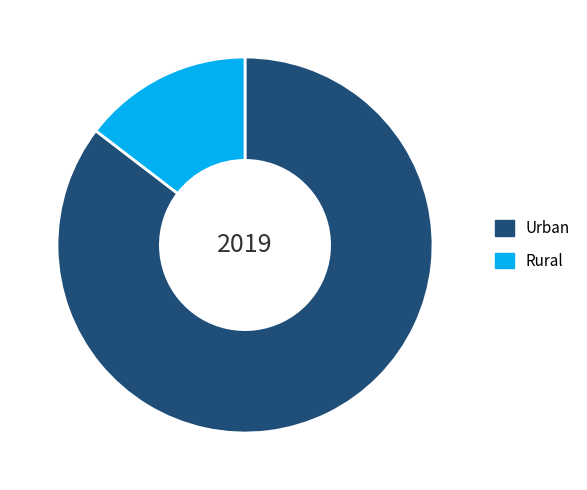

The Rural slice represents 7% of the pie. True or false?

False